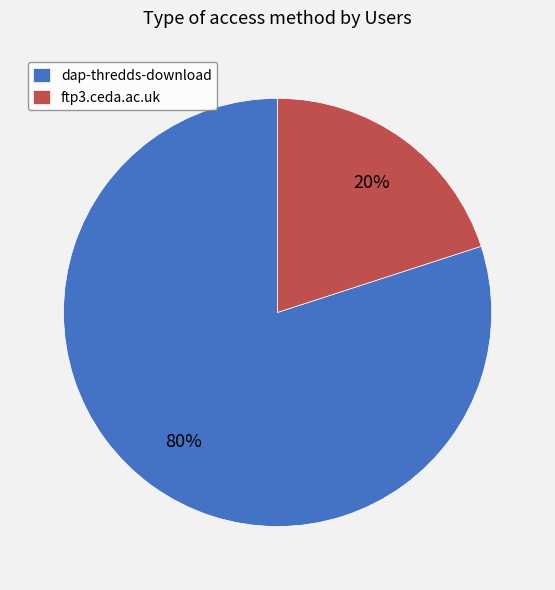

Is there any slice that represents more than half of the pie?

Yes